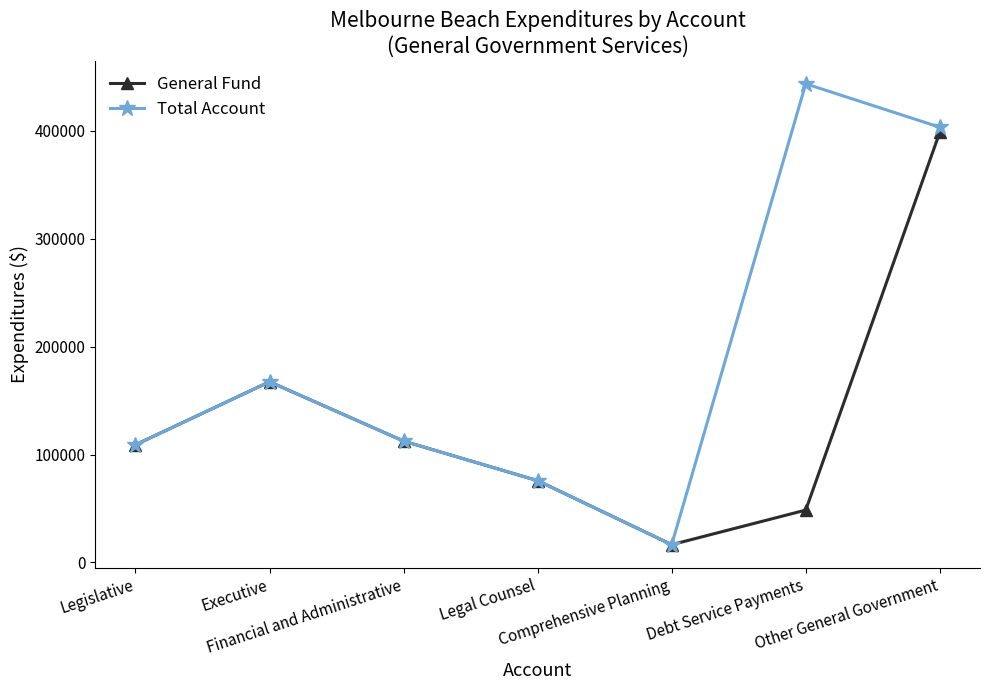

The value of General Fund at Financial and Administrative is 71824. True or false?

False